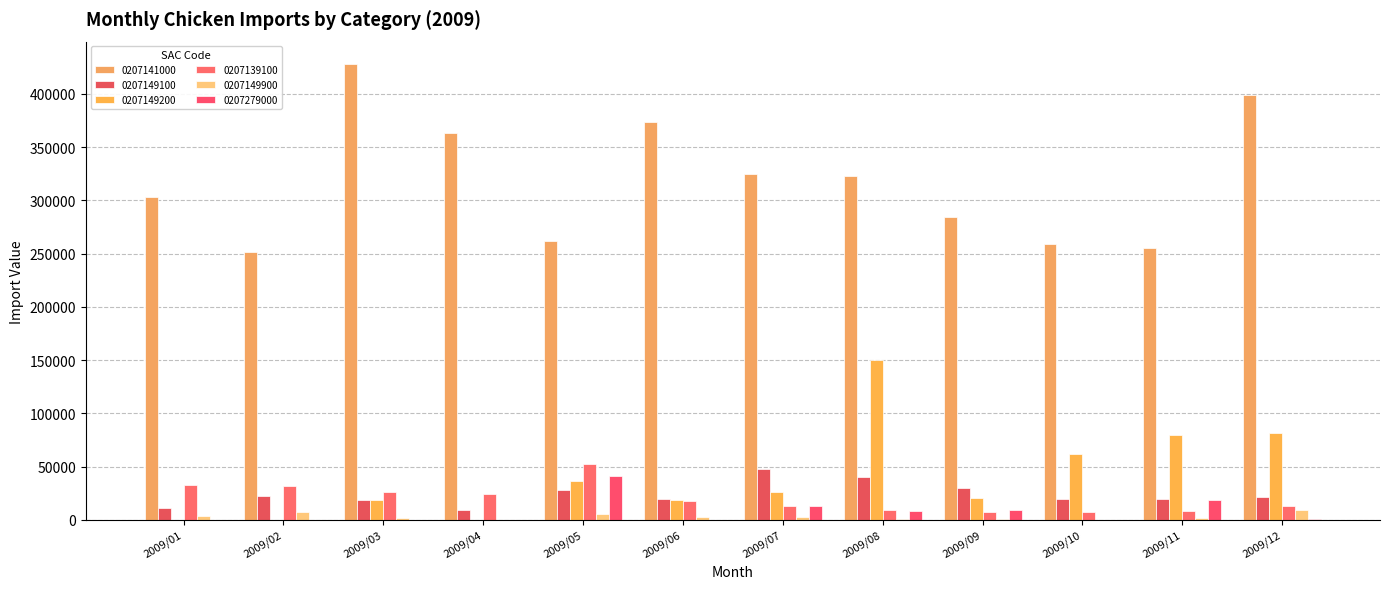

What is the value of the 0207141000 bar at the 6th from the left?

373928.5